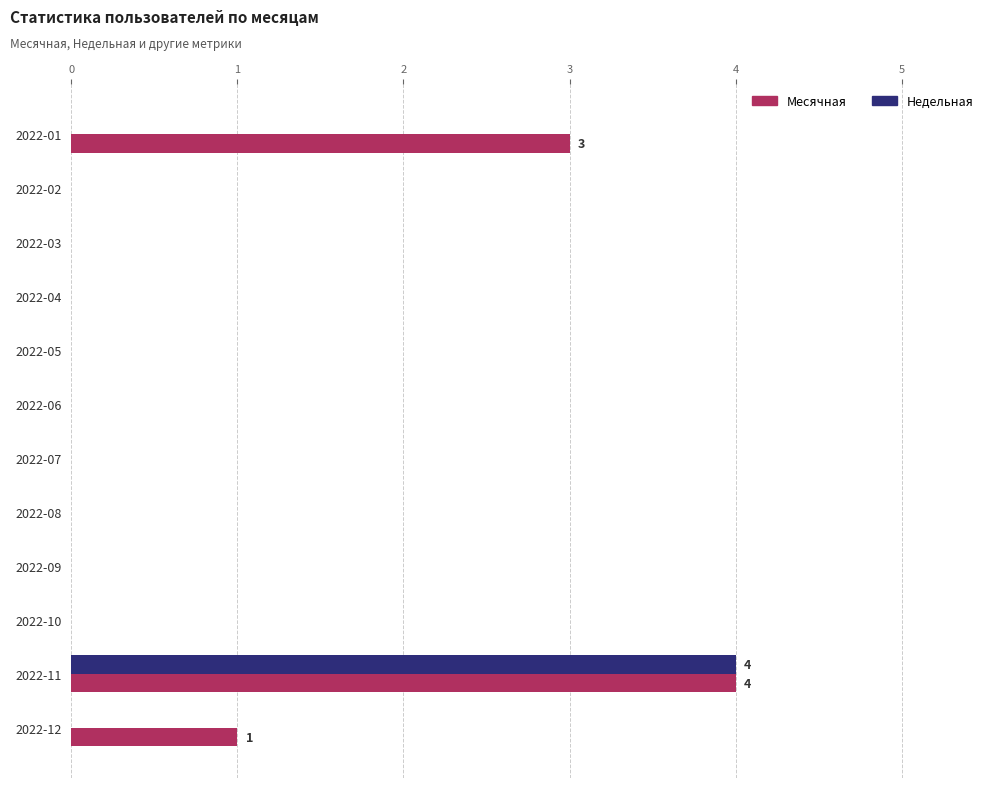

Which series has the largest total across all categories?

Месячная